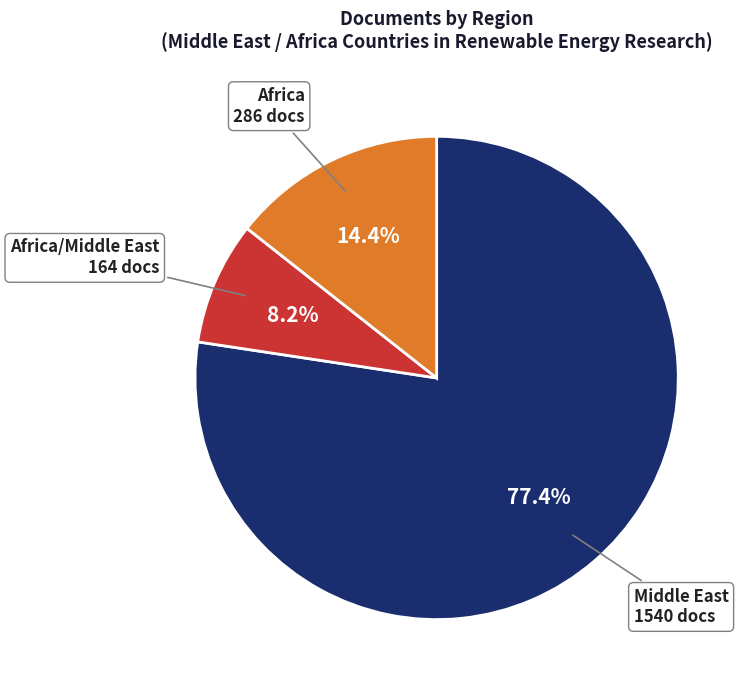

How many slices are in this pie chart?

3